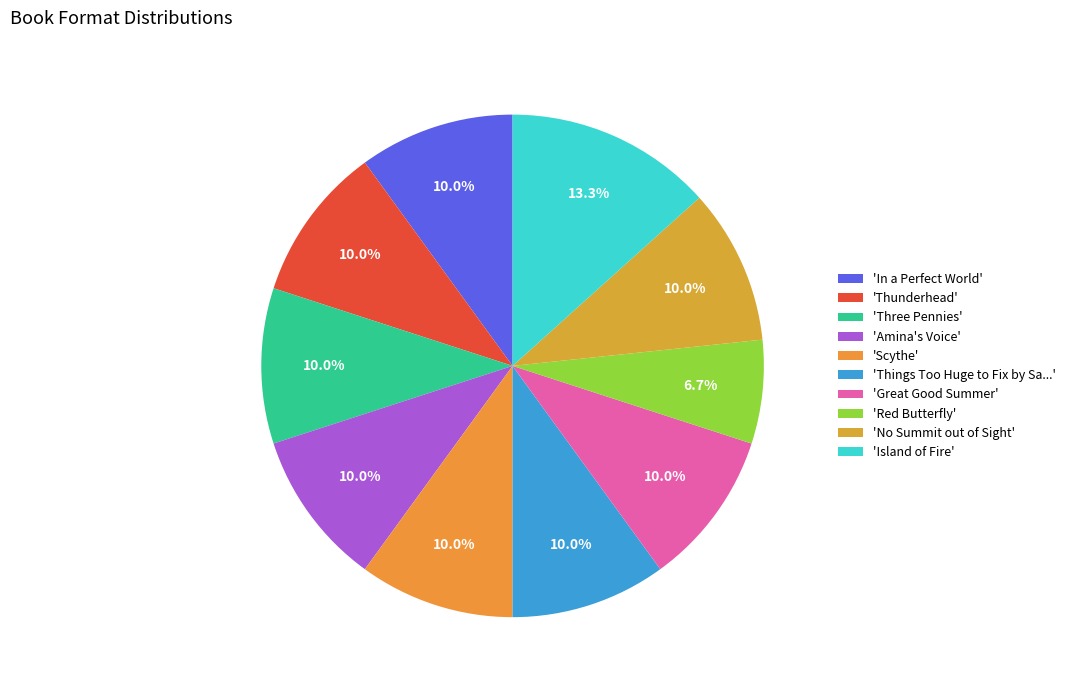

Which slice is the largest?

'Island of Fire'